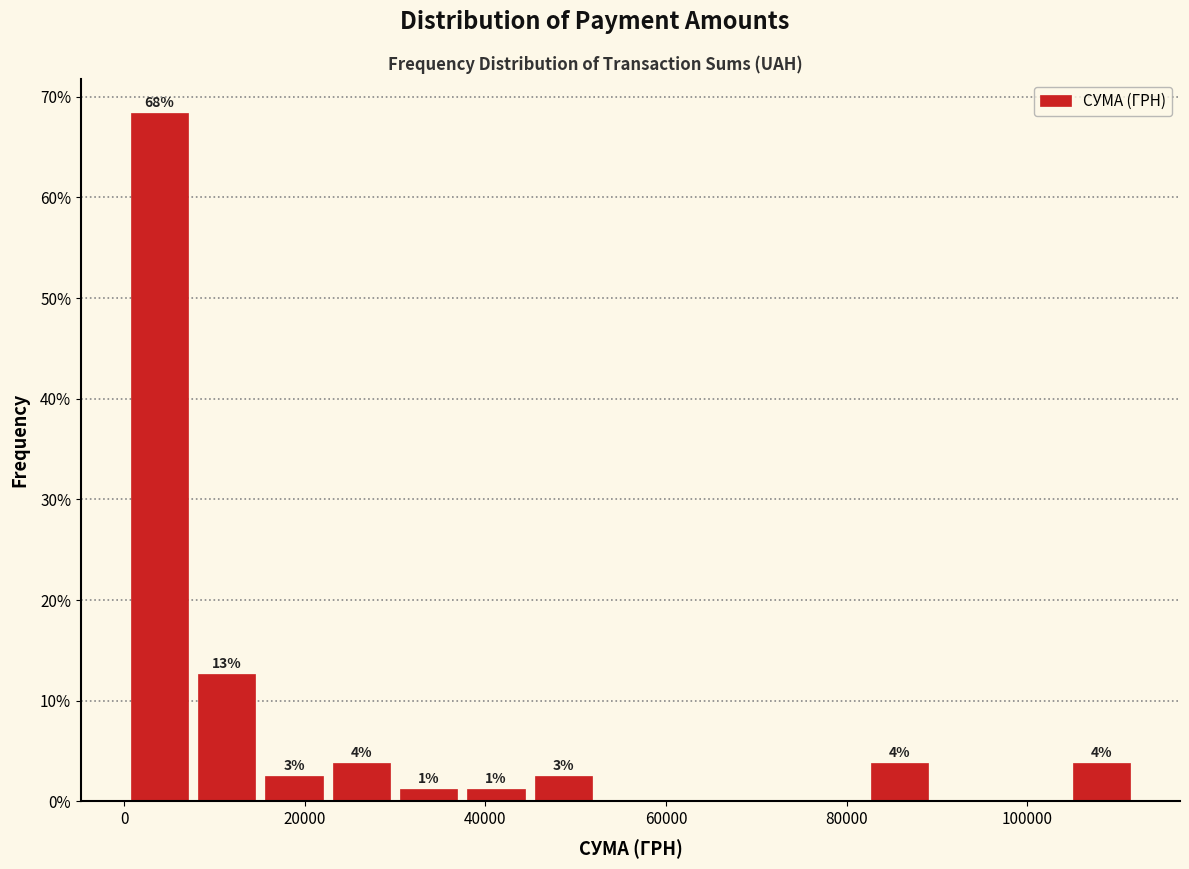

Around what value on the x-axis is the tallest bar? Give the approximate position of its centre, as read against the axis.

4000